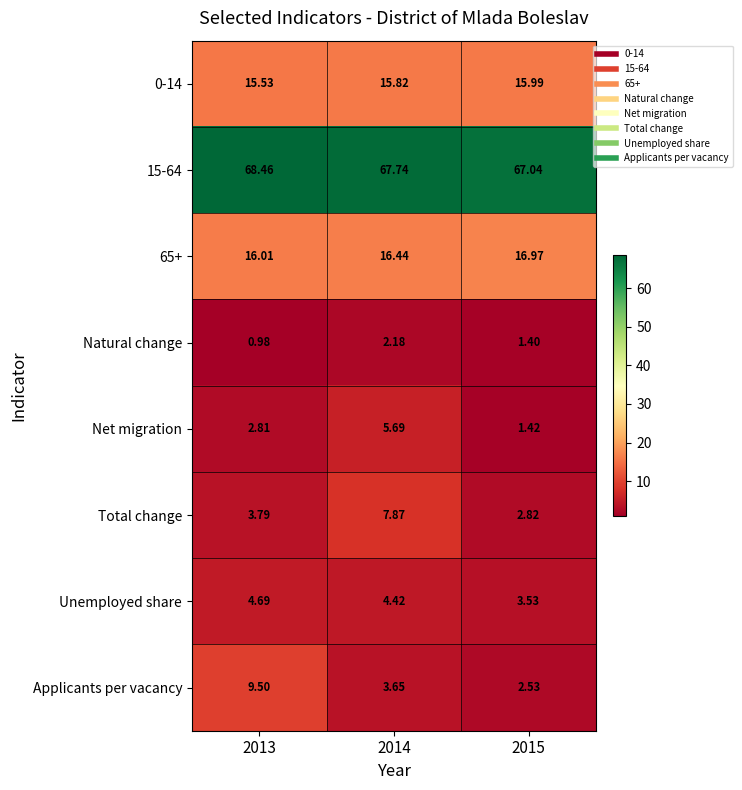

Is the value of Net migration at 2013 greater than the value of 15-64 at 2013?

No